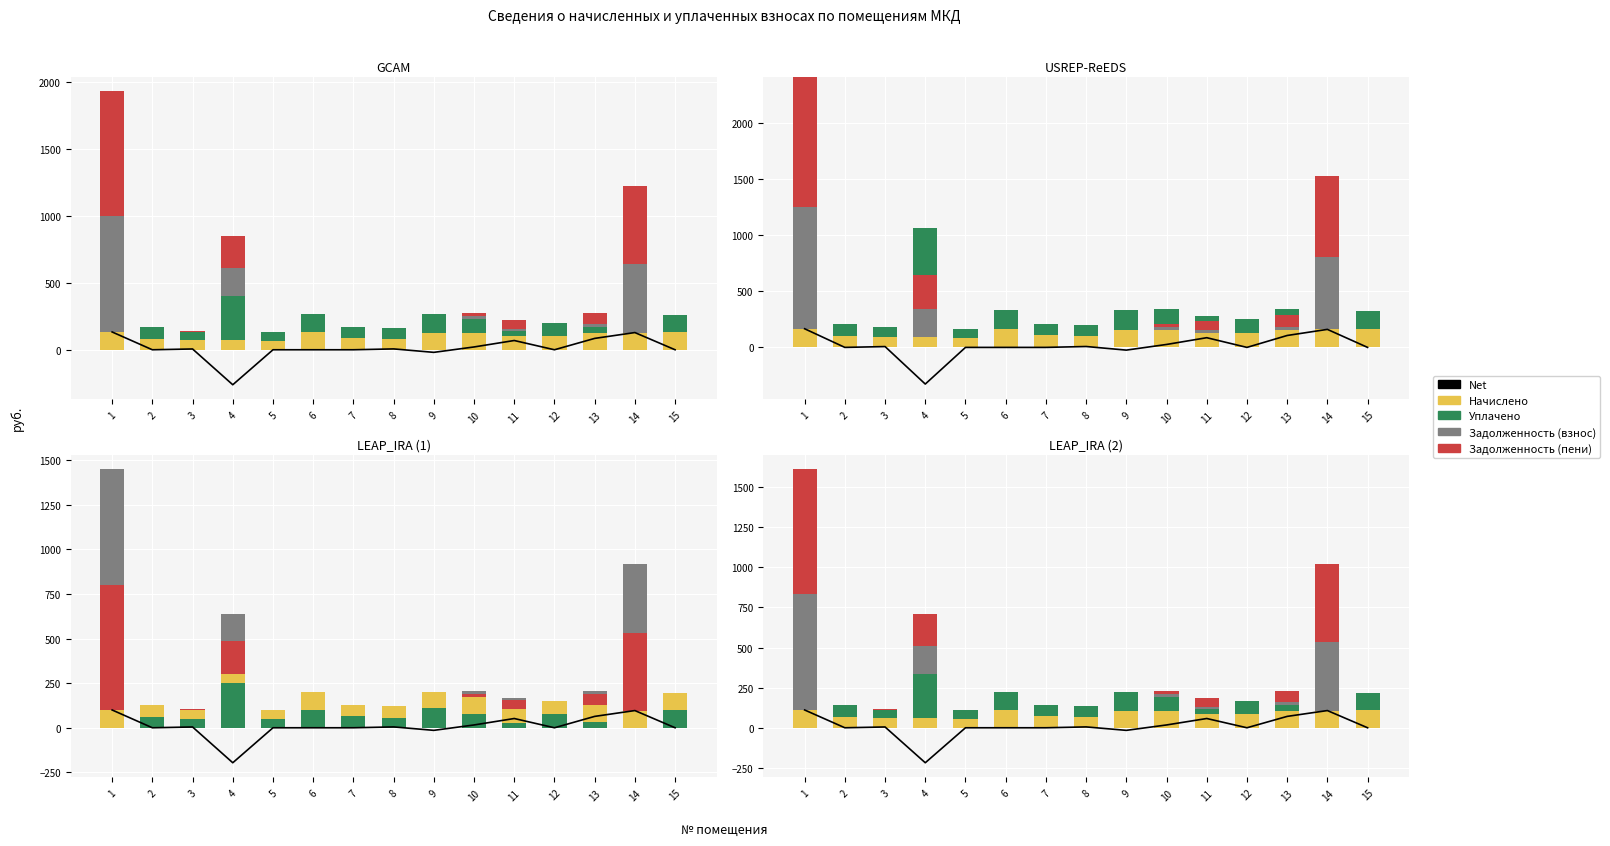

What is the sum of all Задолженность (взнос) values?

1370.9